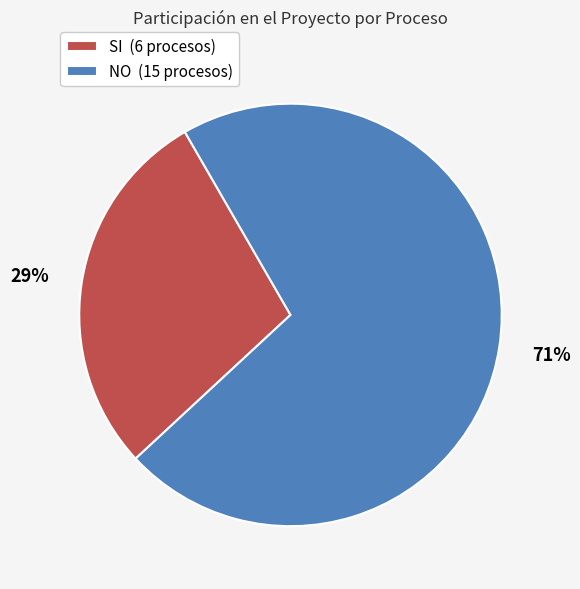

Rank the categories by value from highest to lowest.

NO, SI